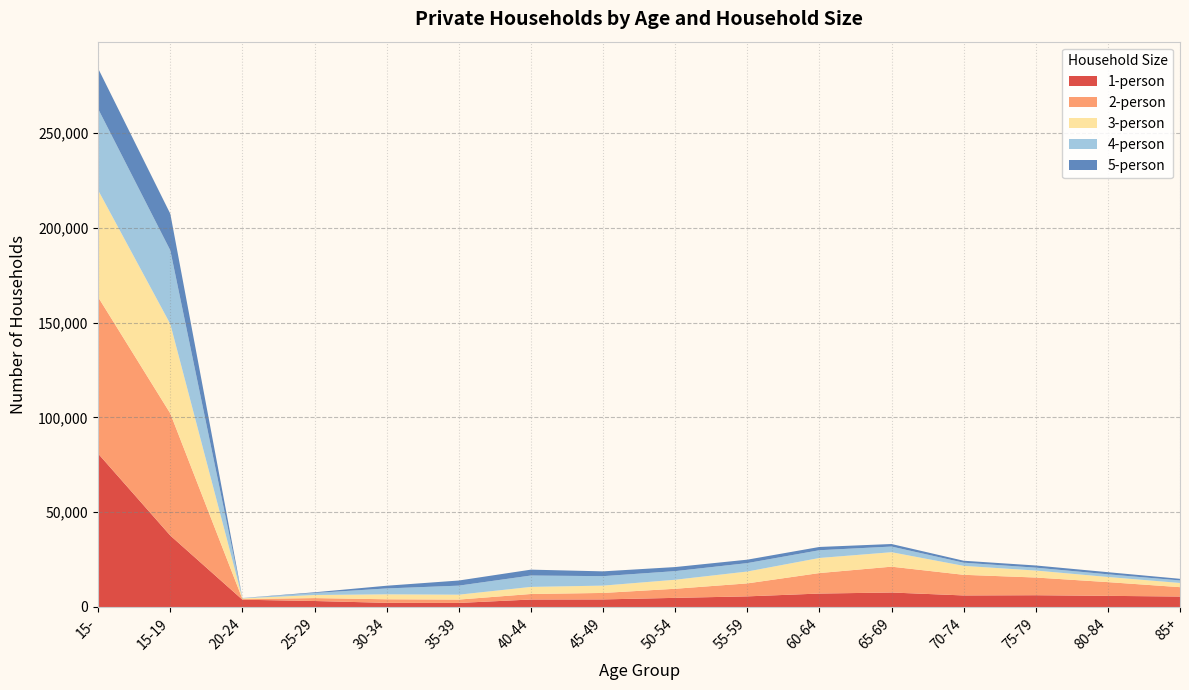

Reading right to left, transcribe all the data shown in this chart.

1-person: 5515	5879	6209	6092	7643	7092	5604	4816	3998	3945	2140	2194	3158	3843	37690	80877
2-person: 4950	7247	9339	10890	13631	10814	6849	4798	3415	2913	1771	1876	1539	353	64421	82567
3-person: 2206	2704	3685	4720	7635	7956	6258	4761	3865	3741	2583	2608	1634	374	47180	56423
4-person: 1346	1420	1524	1677	2989	4096	4448	4556	4992	6014	4776	3112	1073	136	38884	42917
5-person: 851	1118	1147	1031	1333	1720	1812	2139	2530	3094	2700	1429	350	32	19285	21325